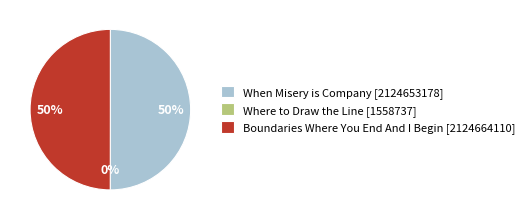

Approximately how many times larger is the value at When Misery is Company [2124653178] compared to Boundaries Where You End And I Begin [2124664110]?

1.0